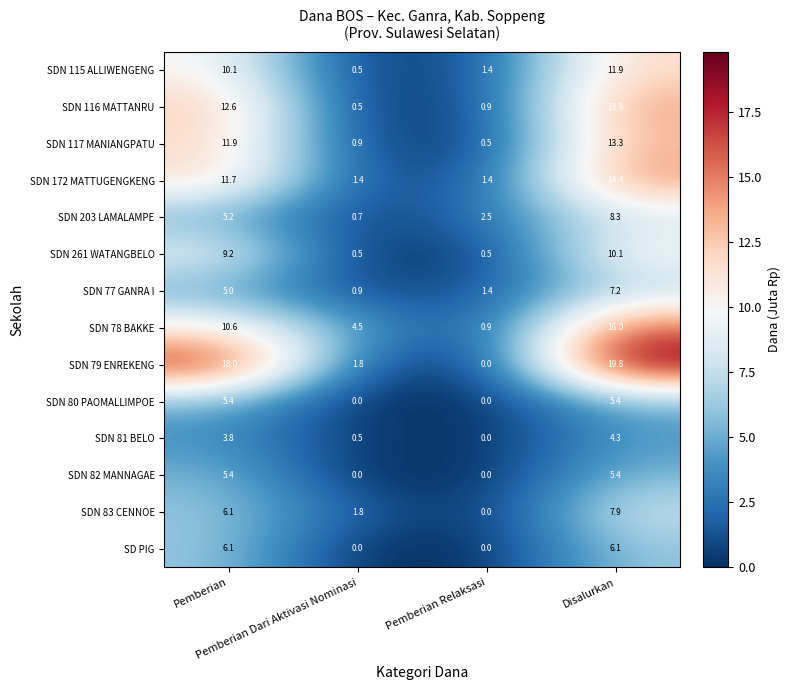

At how many categories does at least one series exceed 11?

2